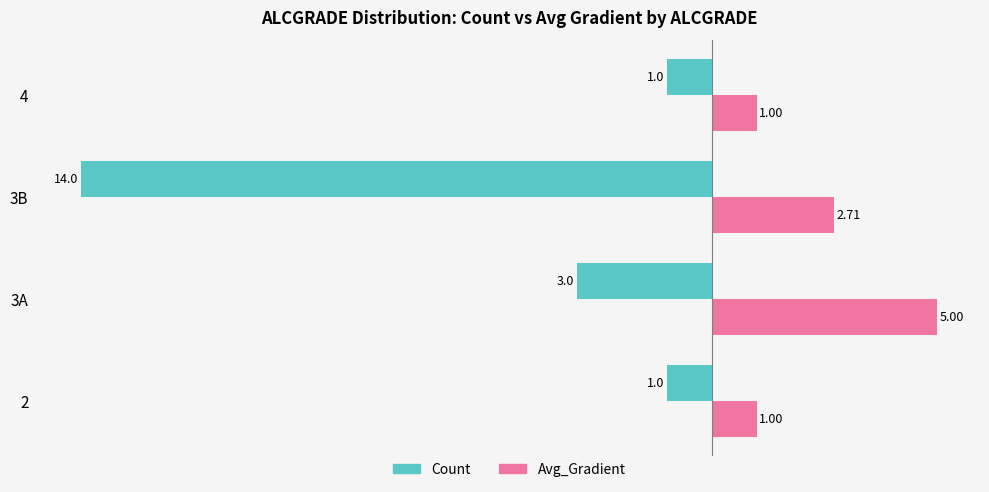

At which category is the sum across all series the highest?

3A